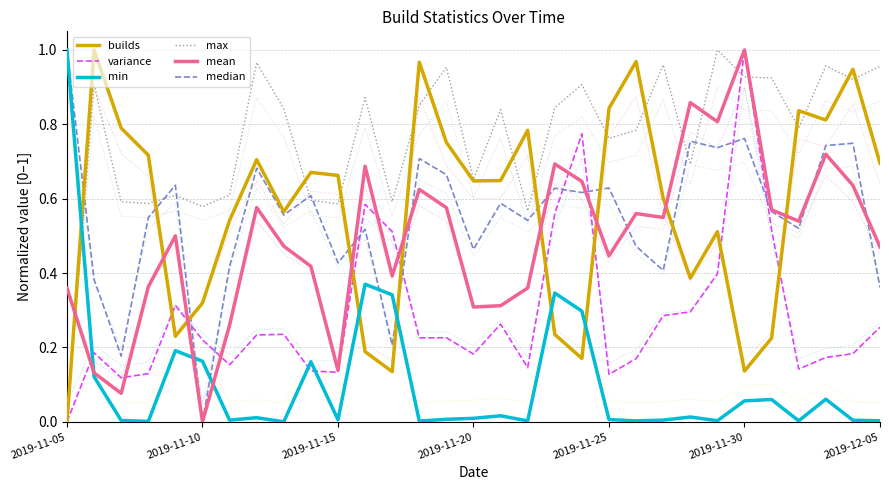

Does the chart display data point markers on the line(s)?

No